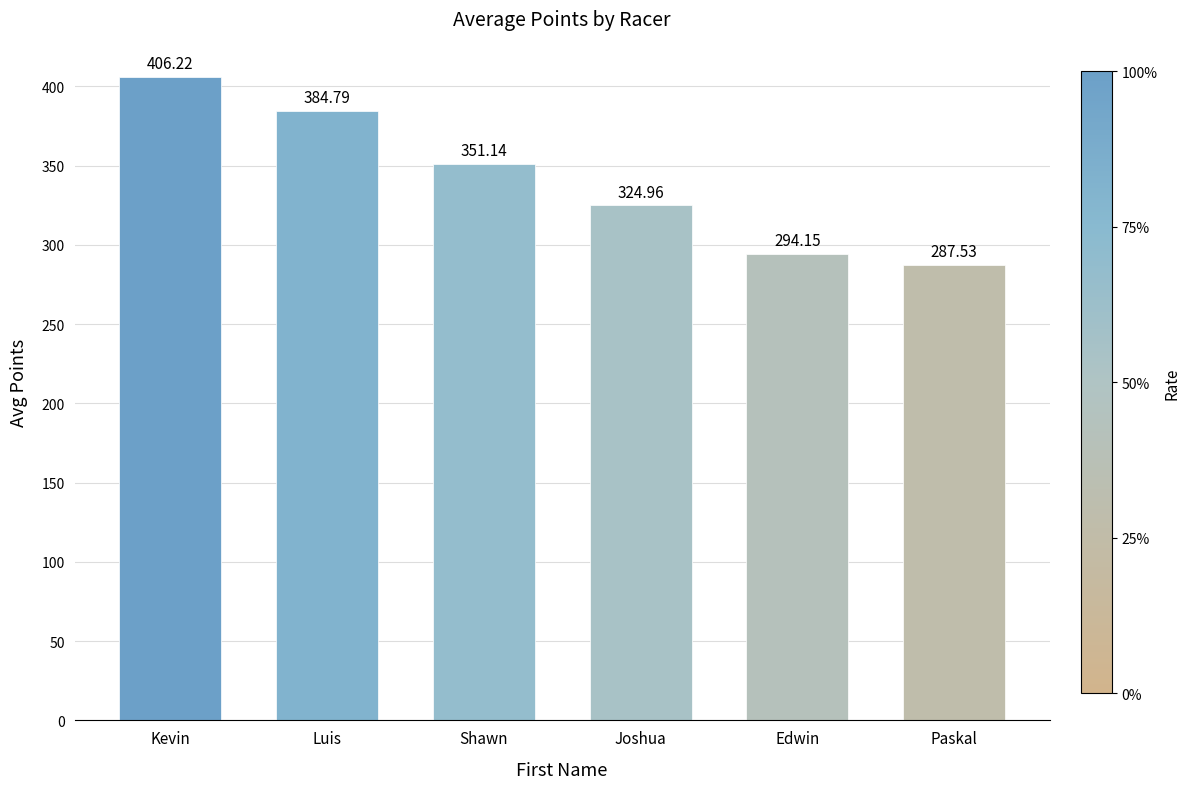

What is the difference between the maximum and minimum values?

118.7